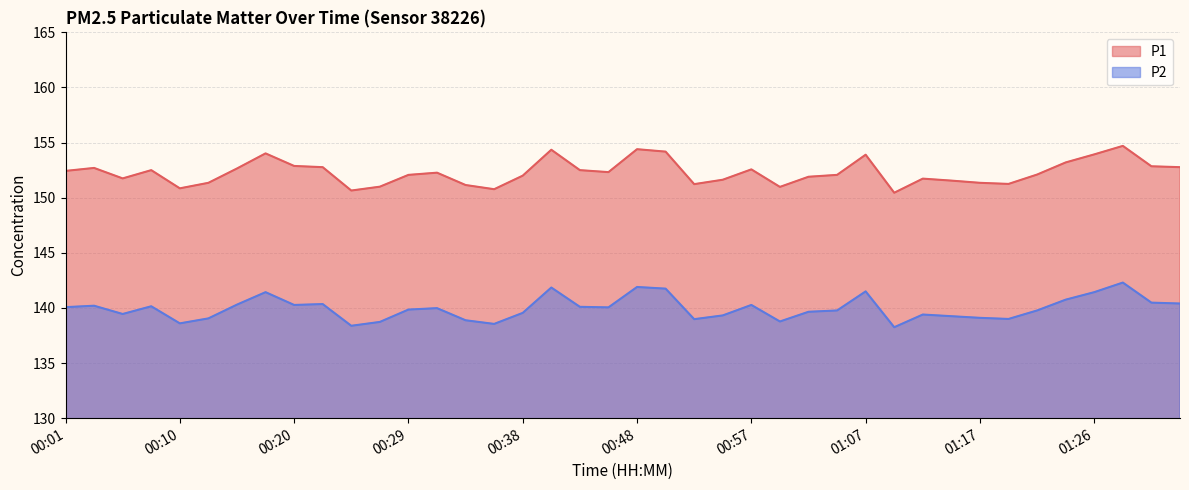

What is the value of the P2 point at the 3rd from the left?

139.4